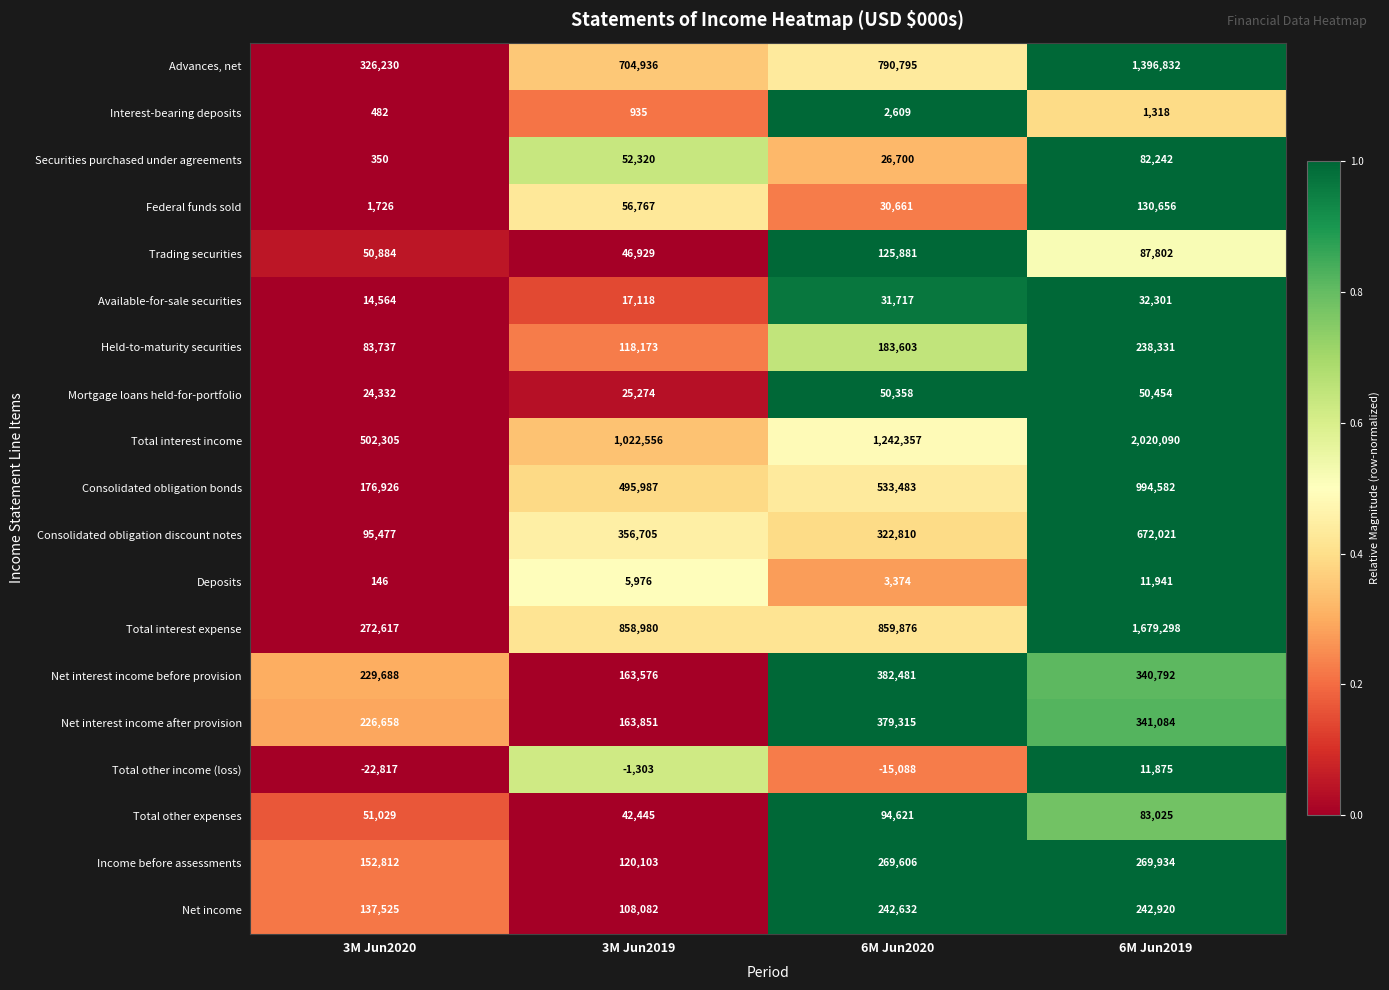

What is the difference between the Securities purchased under agreements values at 3M Jun2019 and 6M Jun2020?

25620